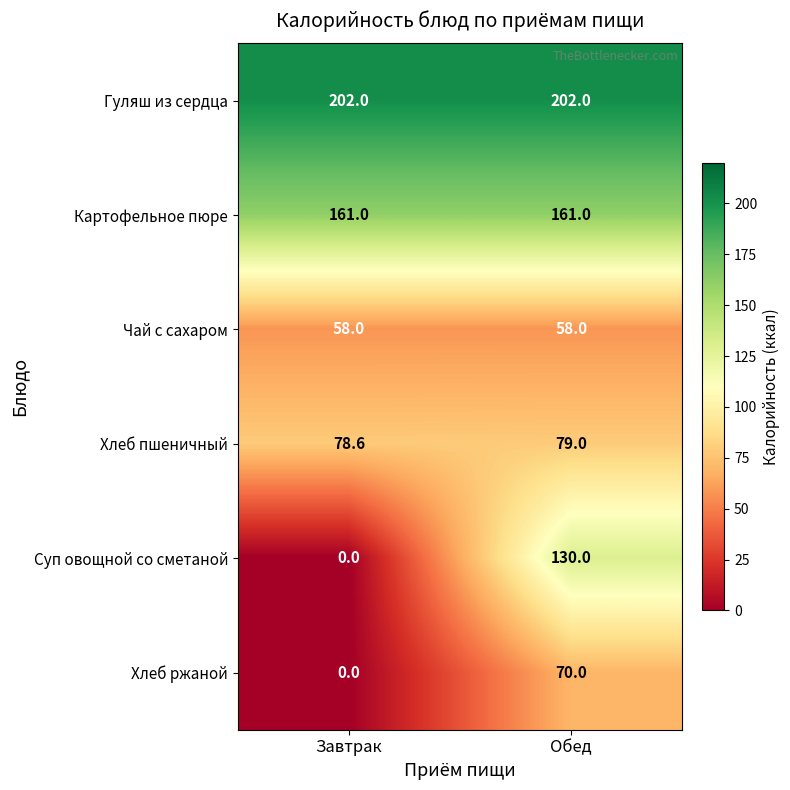

At Обед, list the series in order from smallest to largest.

Чай с сахаром, Хлеб ржаной, Хлеб пшеничный, Суп овощной со сметаной, Картофельное пюре, Гуляш из сердца